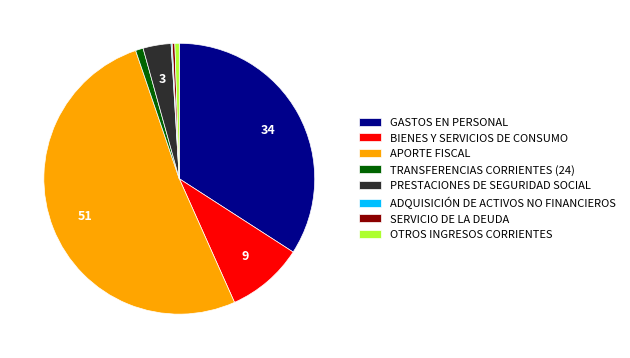

Which category accounts for the majority?

APORTE FISCAL